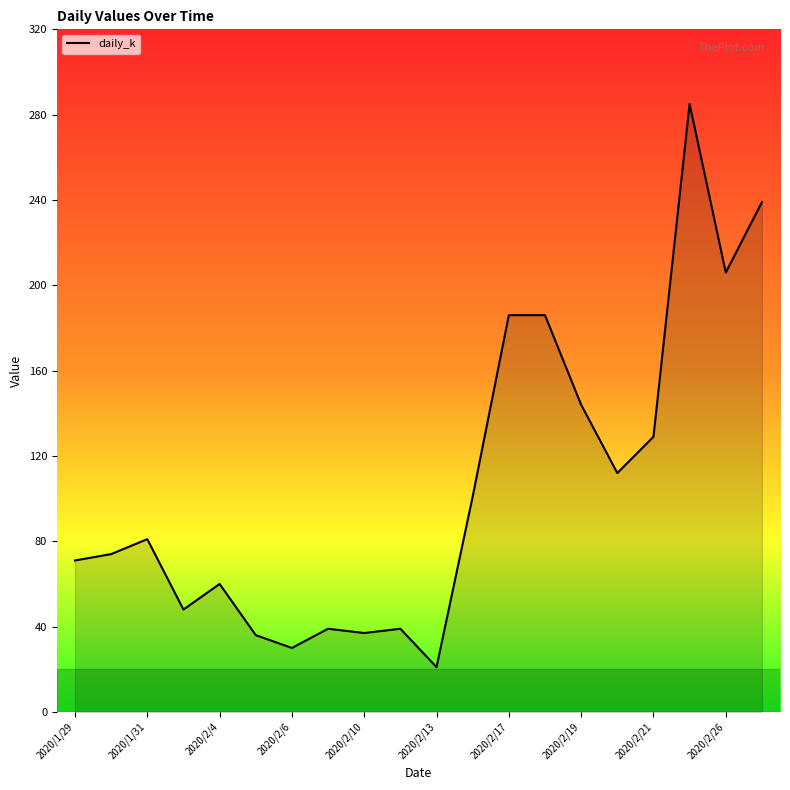

What is the difference between the maximum and minimum values?

264